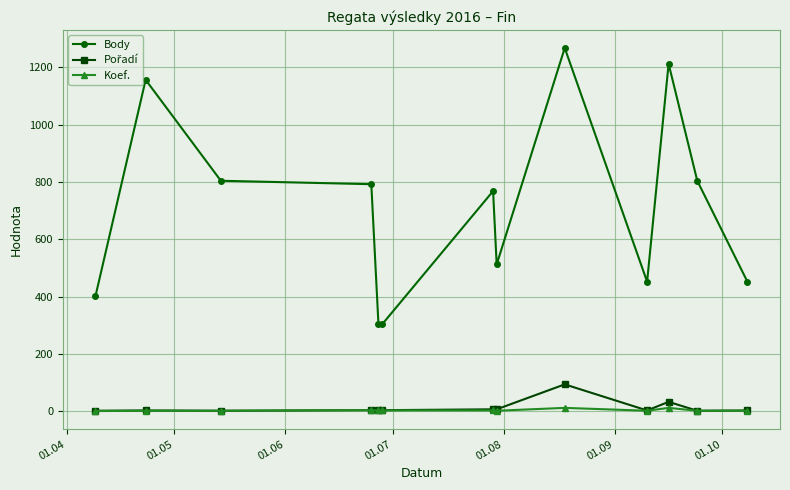

True or false: Koef. has more than 0 interior local peaks.

True